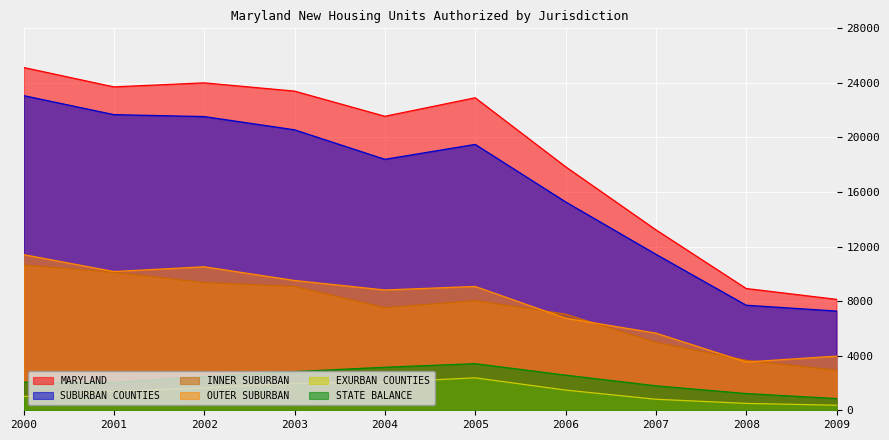

True or false: MARYLAND has a value of 11966 at 2009.

False